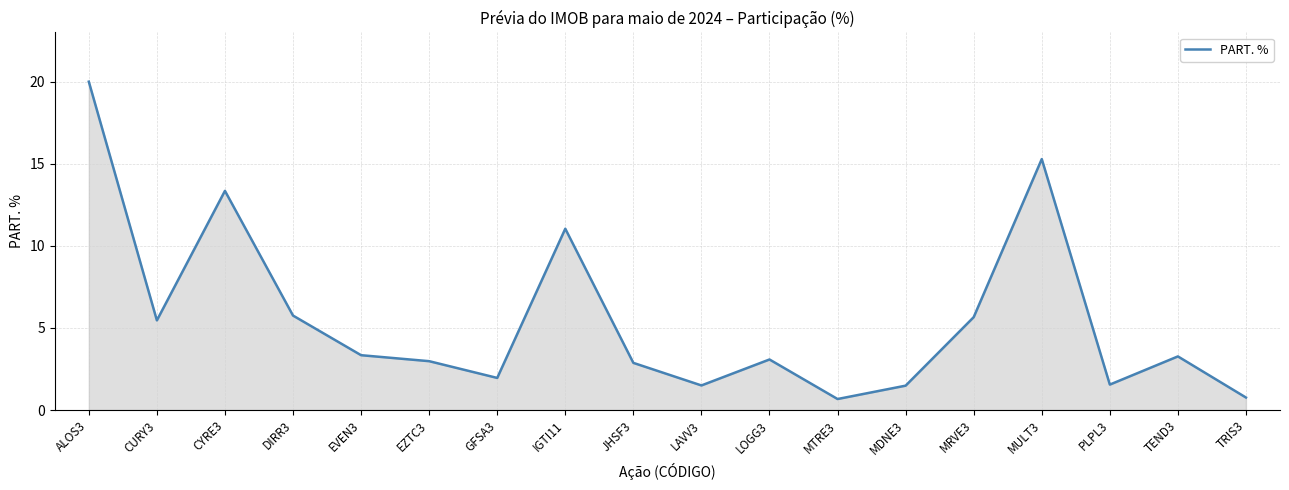

What is the ratio of the value at MRVE3 to the value at PLPL3?

3.7